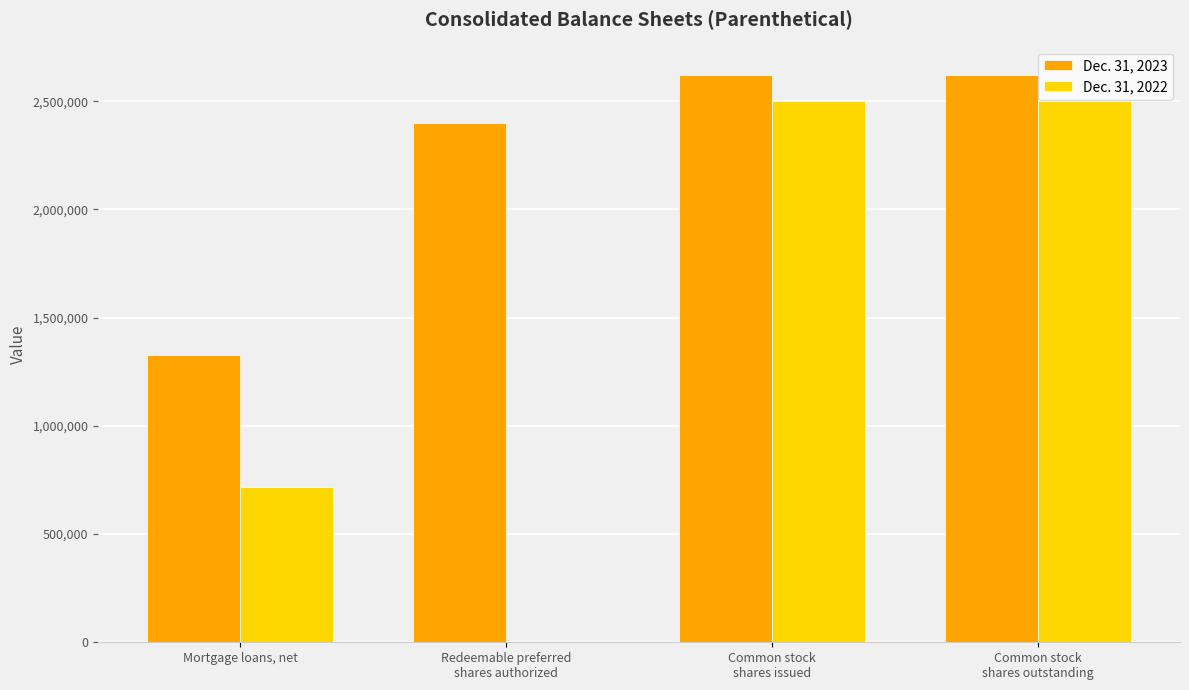

What is the difference between the Dec. 31, 2022 values at Common stock
shares issued and Mortgage loans, net?

1784263